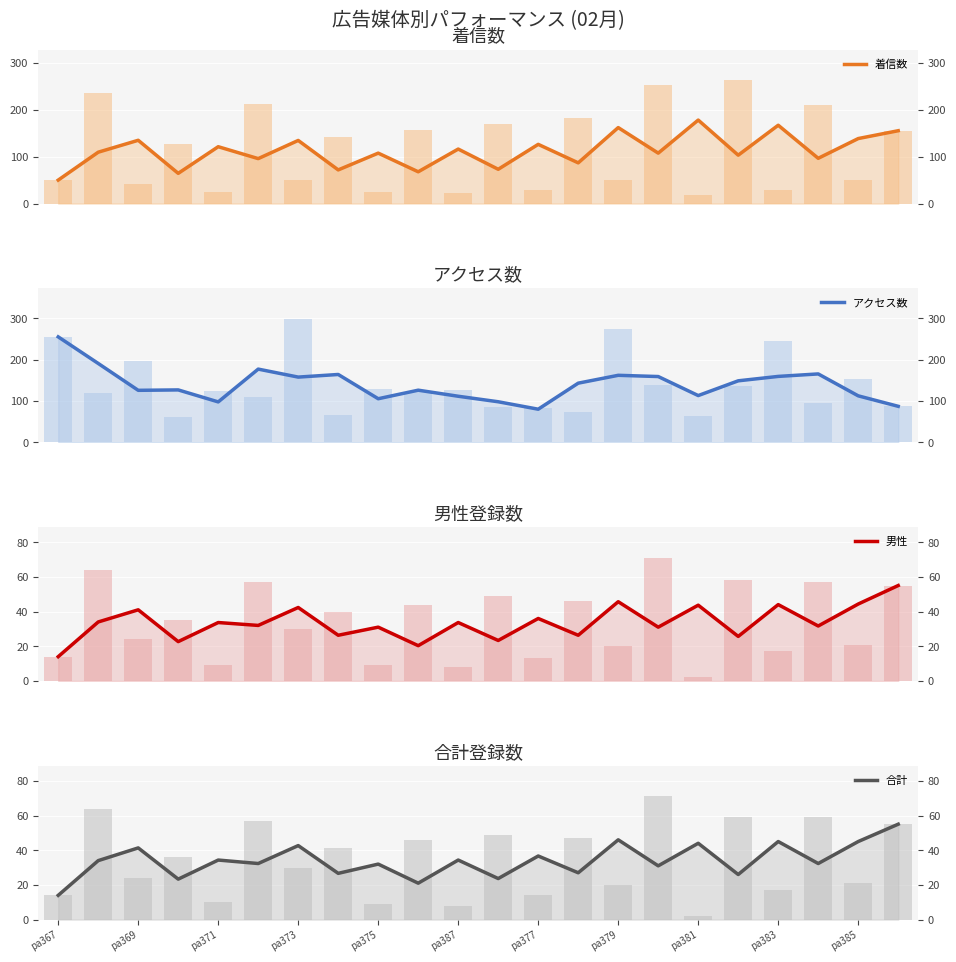

Which series has the largest total across all categories?

アクセス数